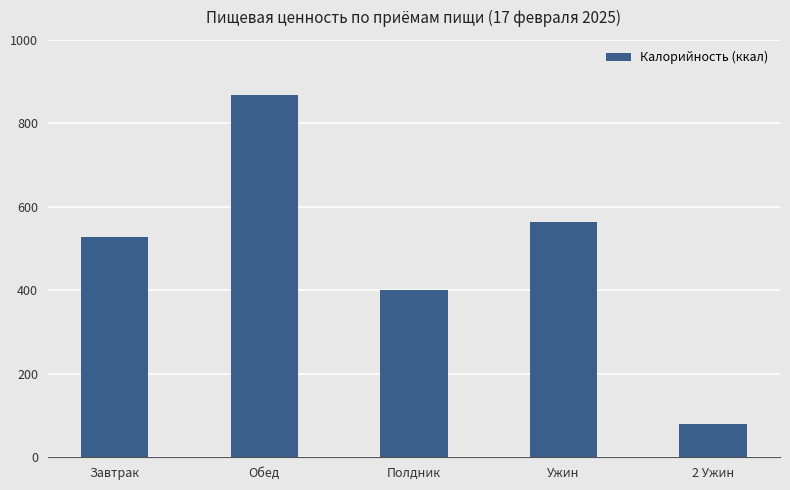

List the labels in order of value, largest first.

Обед, Ужин, Завтрак, Полдник, 2 Ужин